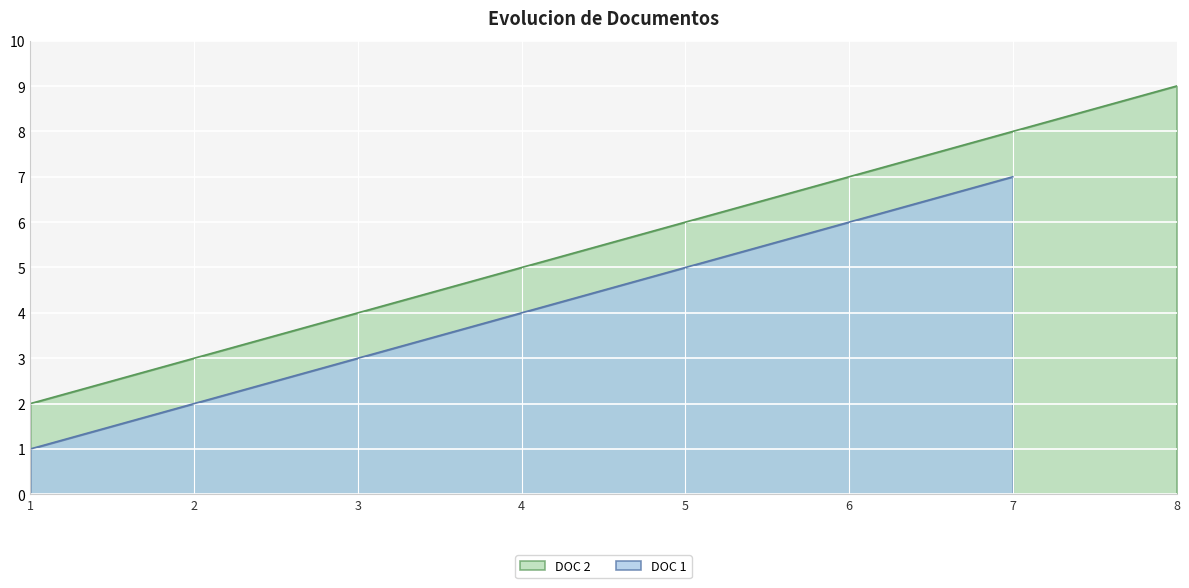

Does the chart display data point markers on the line(s)?

No